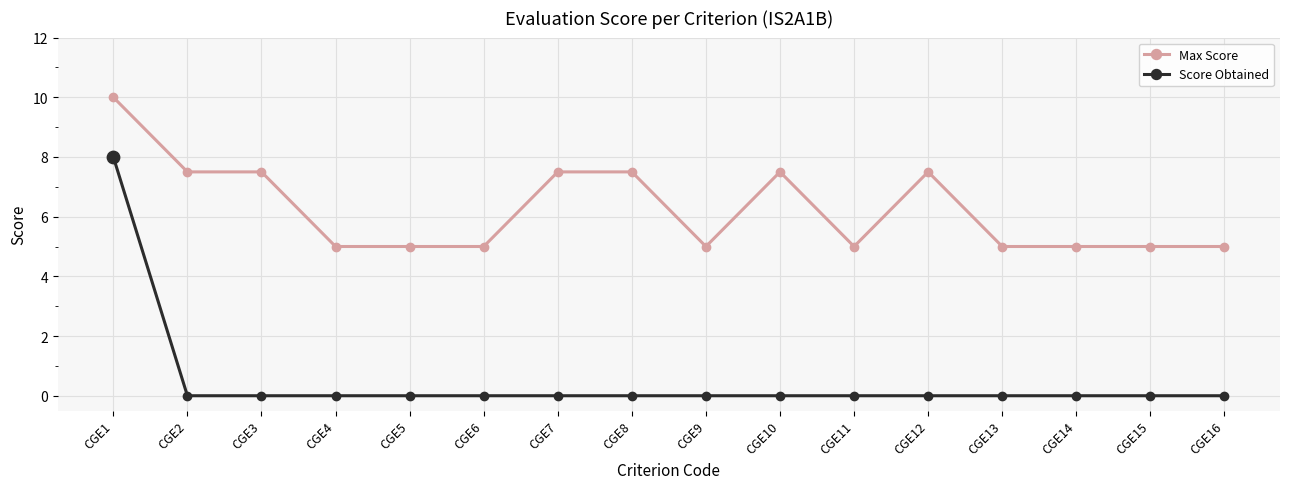

What is the total value across all series at CGE12?

7.5